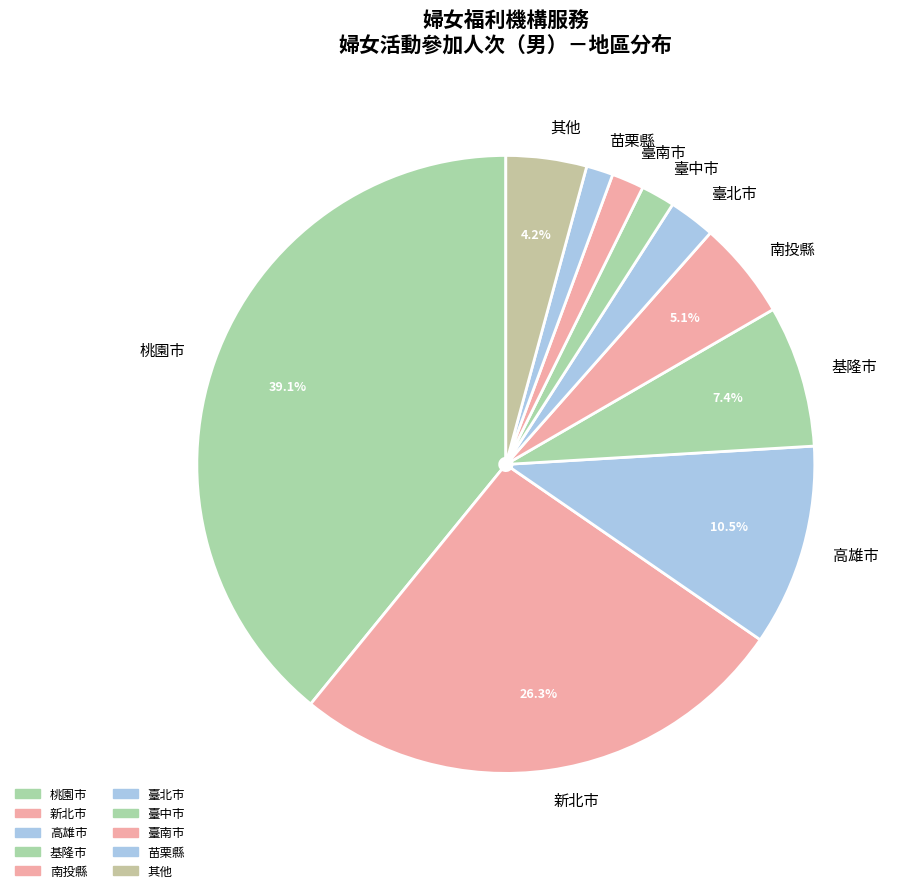

What is the largest slice in the pie chart?

桃園市